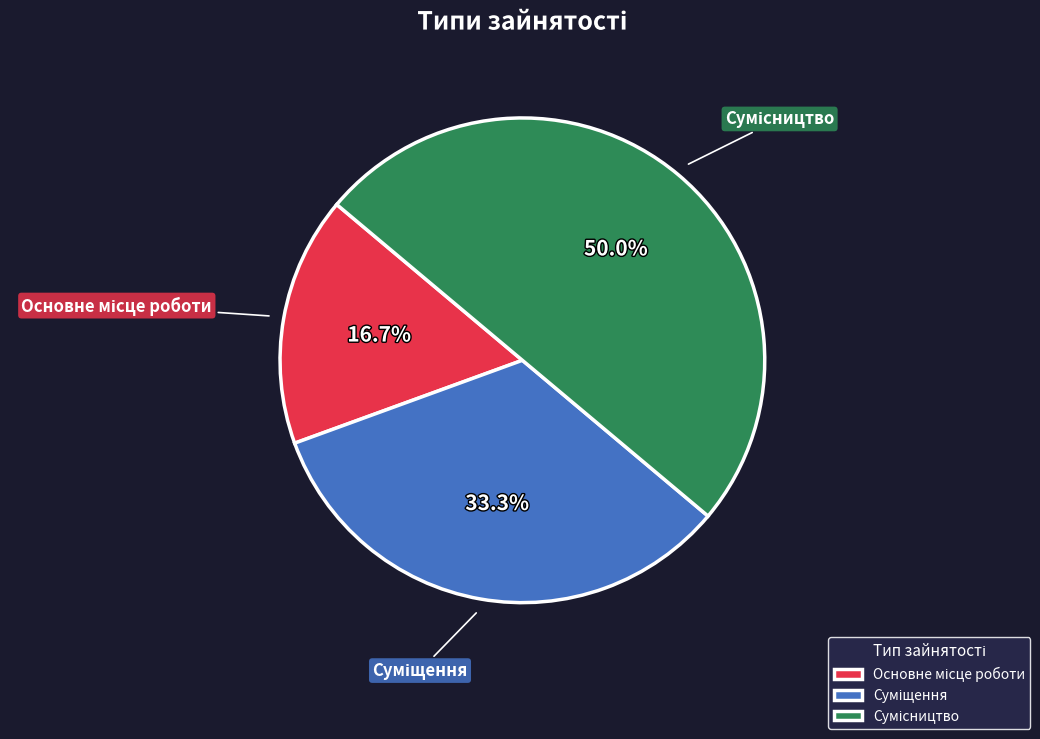

To the nearest percent, what is the combined percentage of Сумісництво and Основне місце роботи?

67%